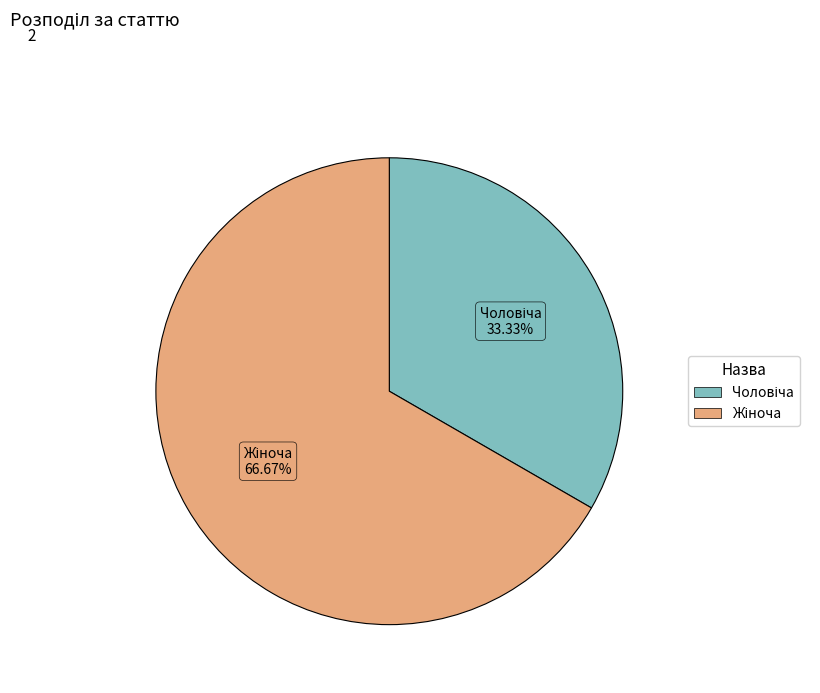

Is there a majority slice in this chart?

Yes